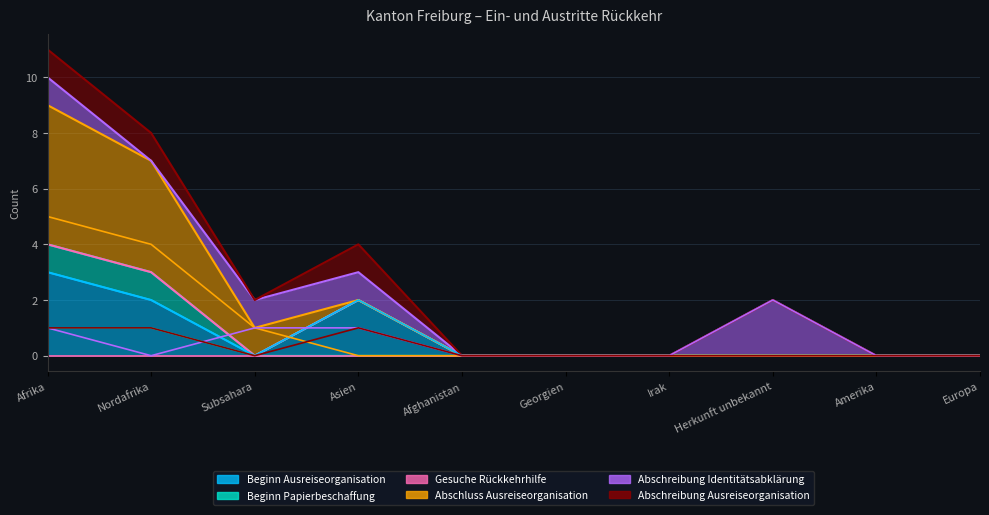

What is the maximum value shown in the chart?

5